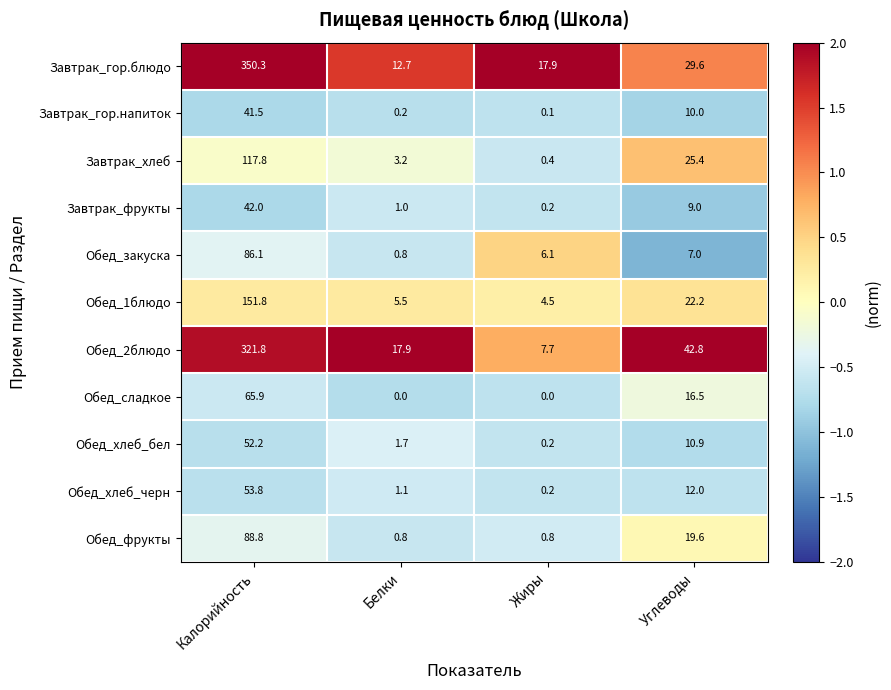

What is the smallest value displayed?

0.0